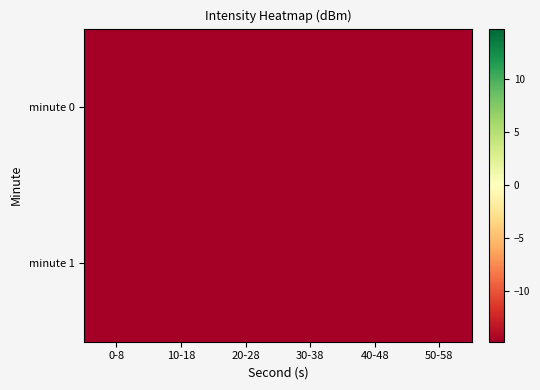

How many series are shown in this chart?

2